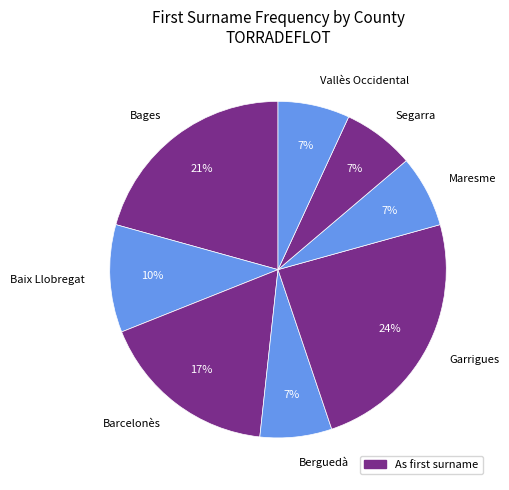

To the nearest percent, what is the difference between the Garrigues and Baix Llobregat slice percentages?

14%